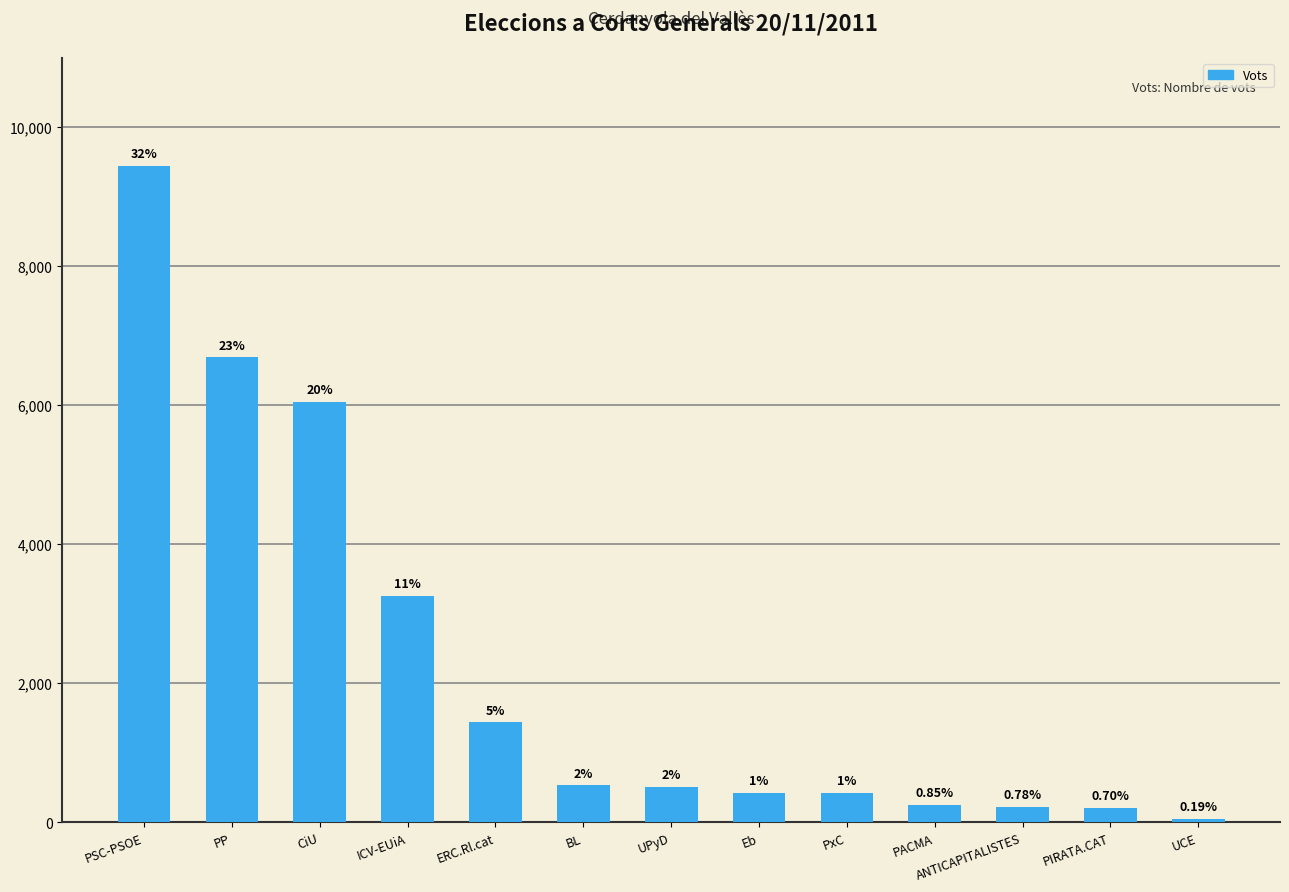

At which label is the value closest to 4751?

CiU